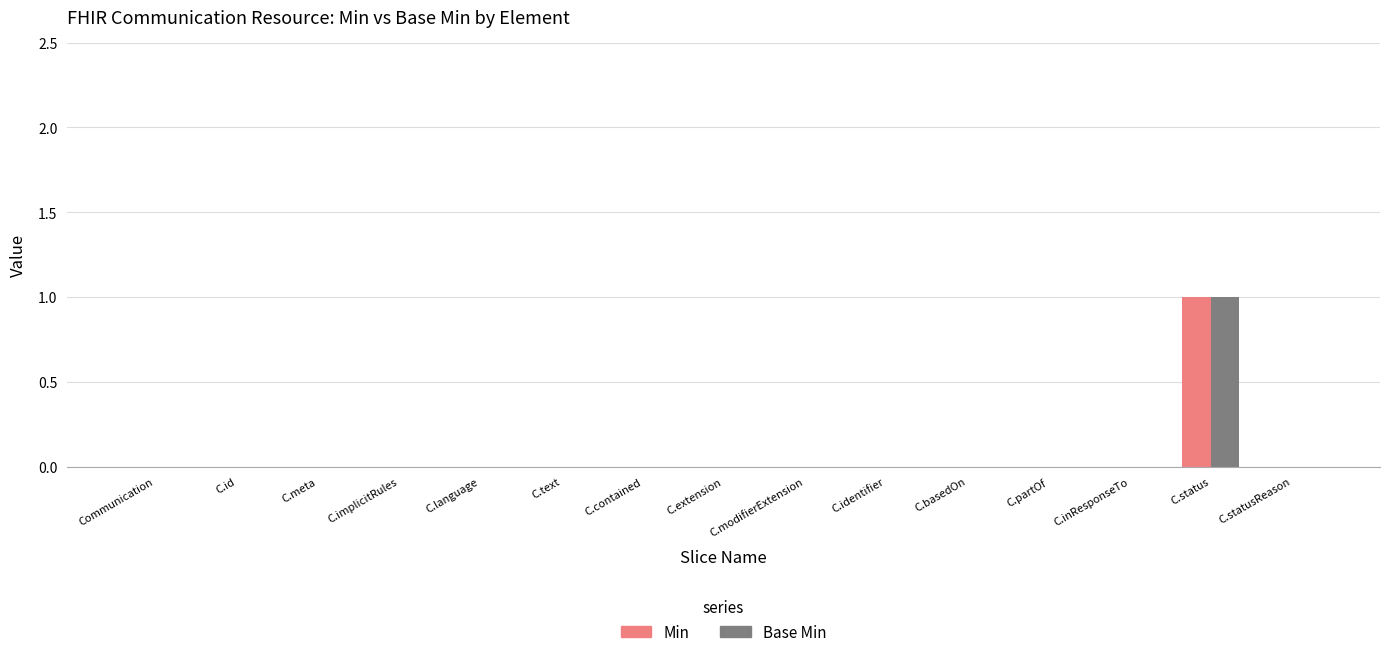

Reading right to left, transcribe all the data shown in this chart.

Min: C.statusReason=0	C.status=1	C.inResponseTo=0	C.partOf=0	C.basedOn=0	C.identifier=0	C.modifierExtension=0	C.extension=0	C.contained=0	C.text=0	C.language=0	C.implicitRules=0	C.meta=0	C.id=0	Communication=0
Base Min: C.statusReason=0	C.status=1	C.inResponseTo=0	C.partOf=0	C.basedOn=0	C.identifier=0	C.modifierExtension=0	C.extension=0	C.contained=0	C.text=0	C.language=0	C.implicitRules=0	C.meta=0	C.id=0	Communication=0